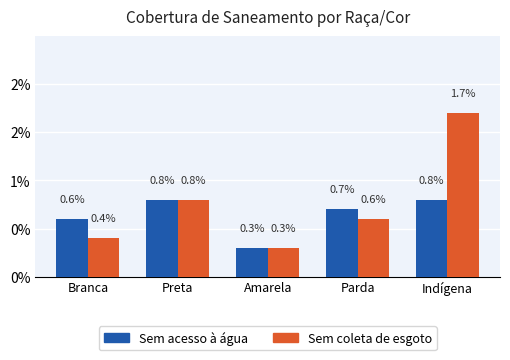

Reading left to right, extract all data points from this chart.

Sem acesso à água: Branca=0.6	Preta=0.8	Amarela=0.3	Parda=0.7	Indígena=0.8
Sem coleta de esgoto: Branca=0.4	Preta=0.8	Amarela=0.3	Parda=0.6	Indígena=1.7